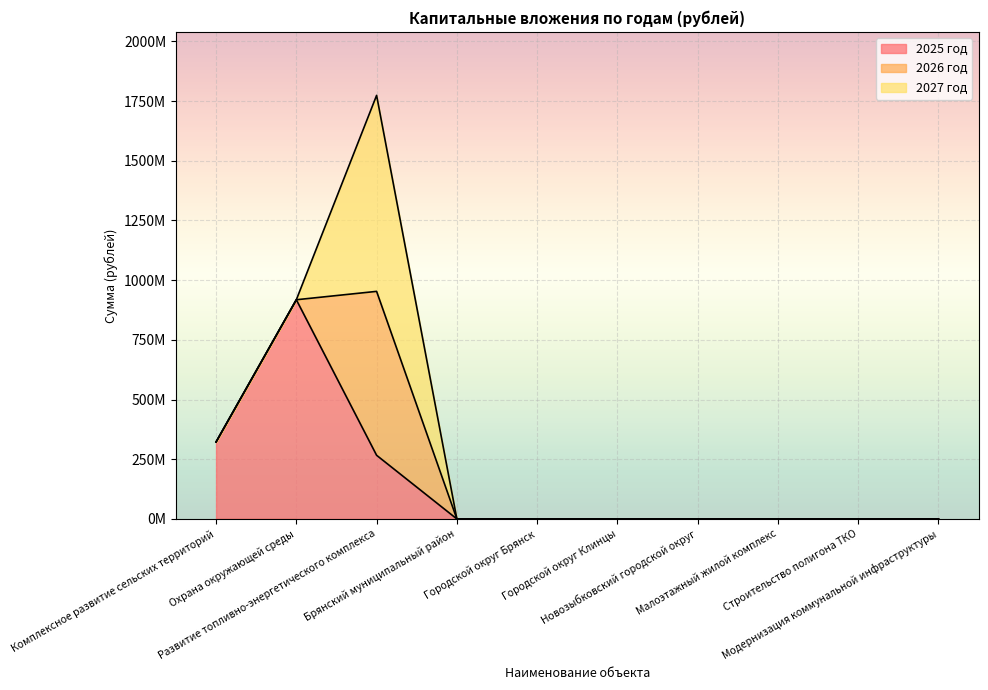

Reading left to right, what are all the values shown in this chart?

2025 год: 322291965.5	917936527.0	266590155.6	0.0	0.0	0.0	0.0	0.0	0.0	0.0
2026 год: 0.0	0.0	686433859.4	0.0	0.0	0.0	0.0	0.0	0.0	0.0
2027 год: 0.0	0.0	820774429.2	0.0	0.0	0.0	0.0	0.0	0.0	0.0